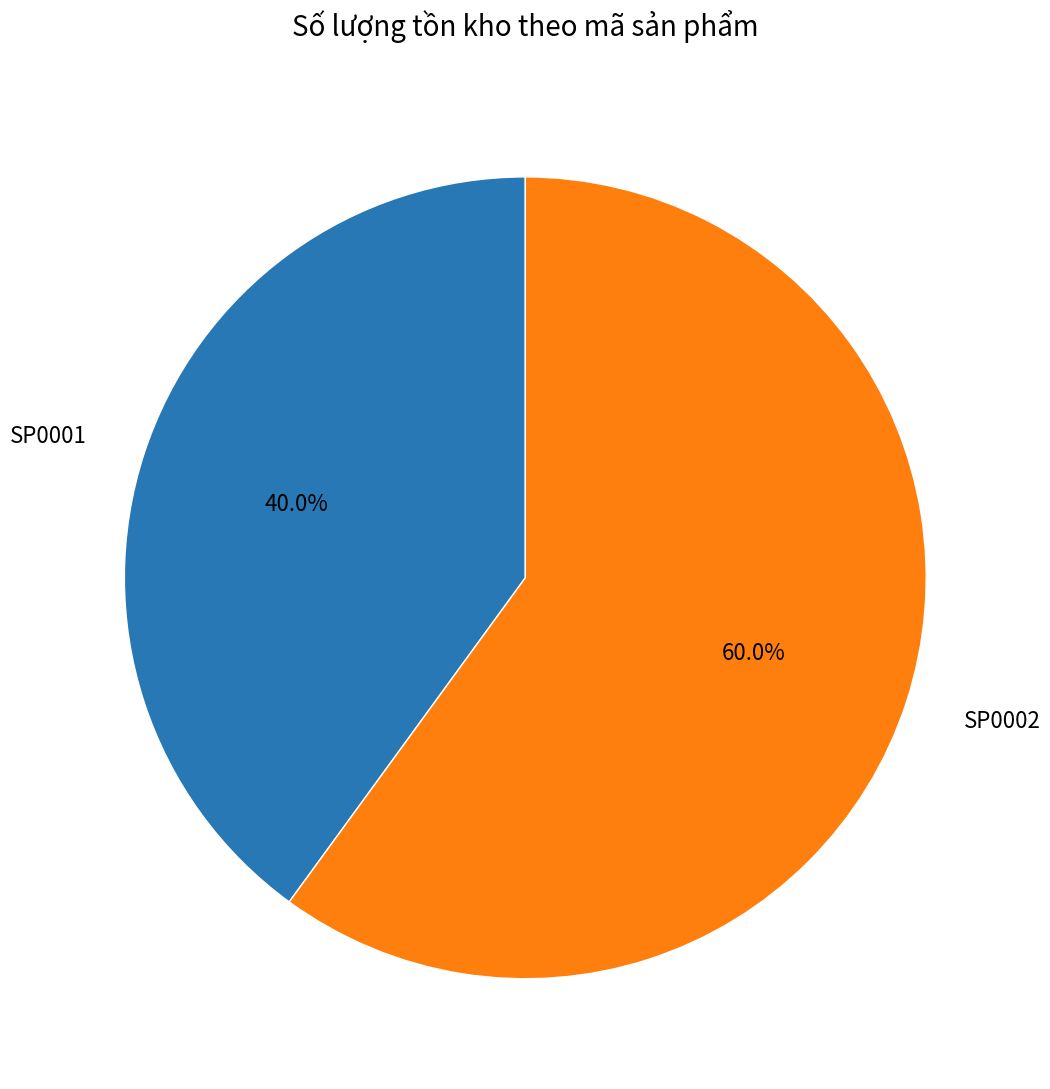

To the nearest percent, what percentage of the pie is SP0001?

40%